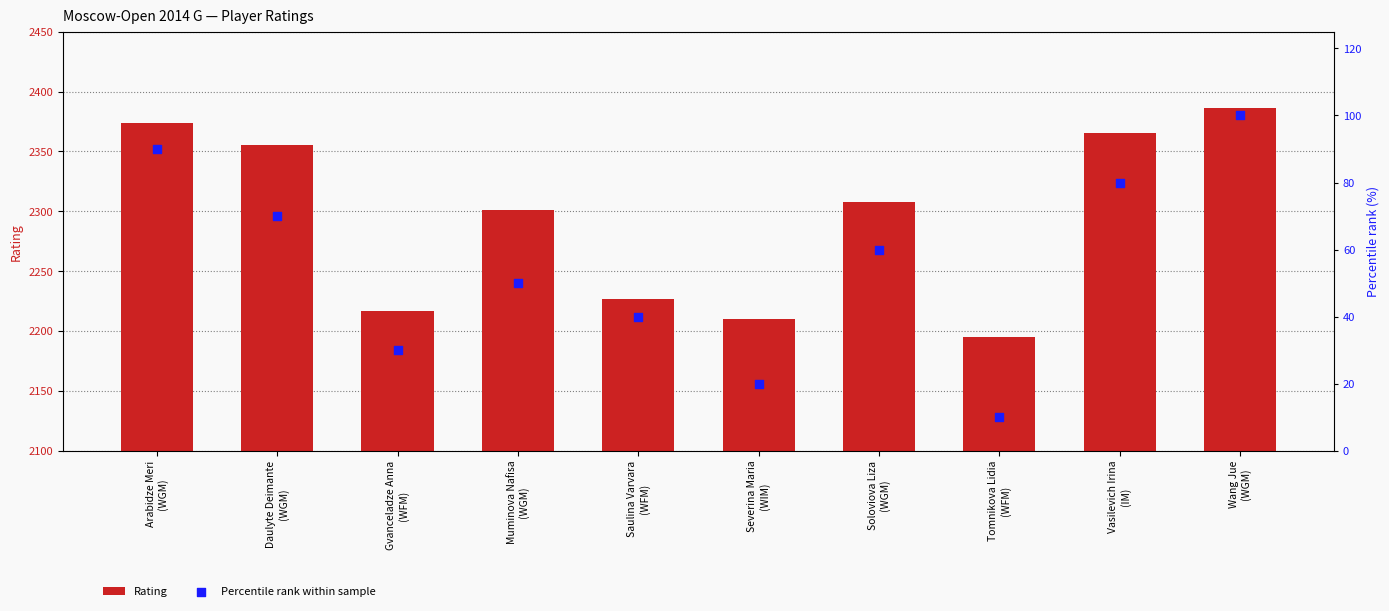

What is the total value across all series at Arabidze Meri
(WGM)?

2464